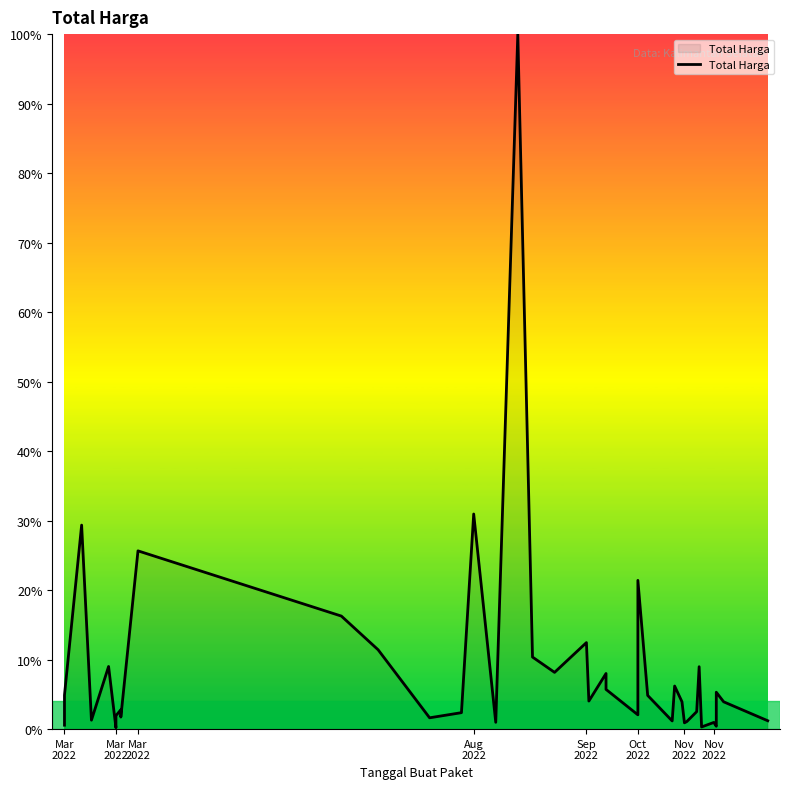

What is the sum of all values?

357.3